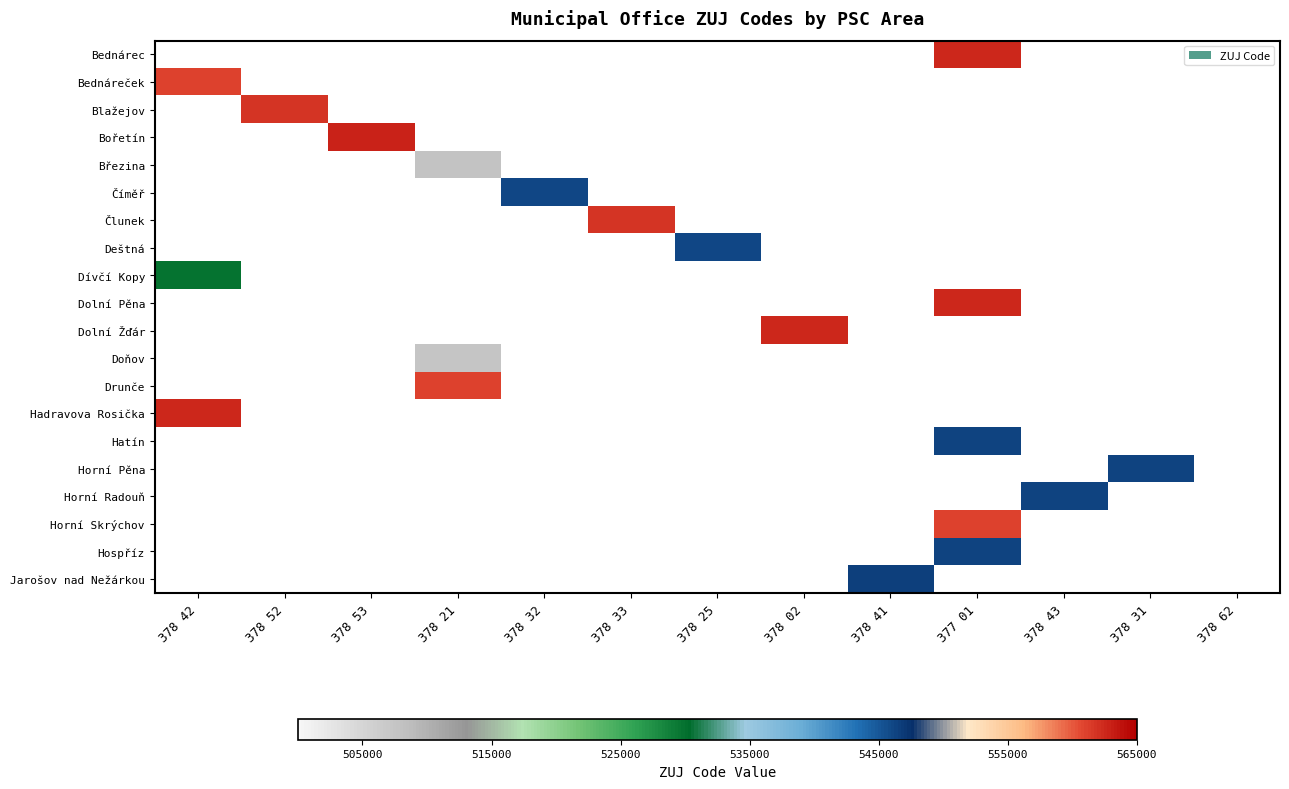

The value of Hospříz at 378 21 is -366087. True or false?

False